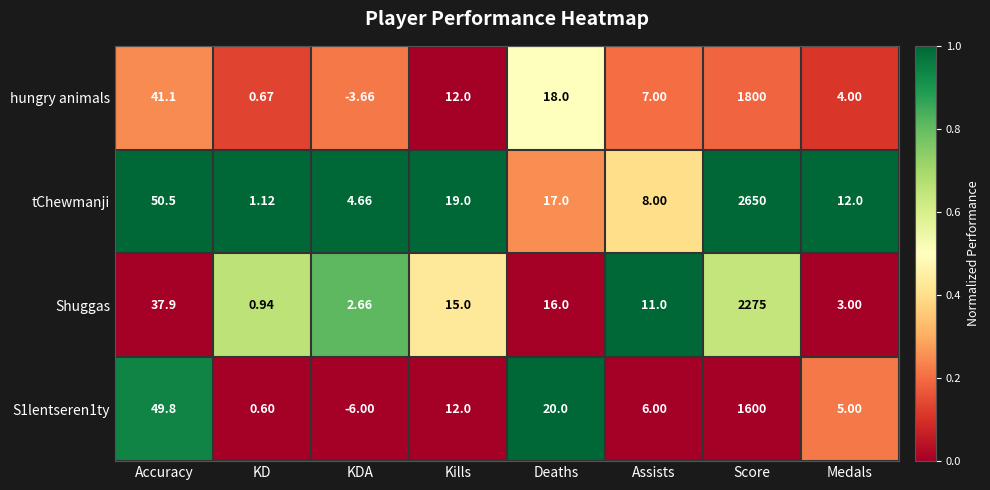

Which category has the lowest value in the hungry animals series?

KDA